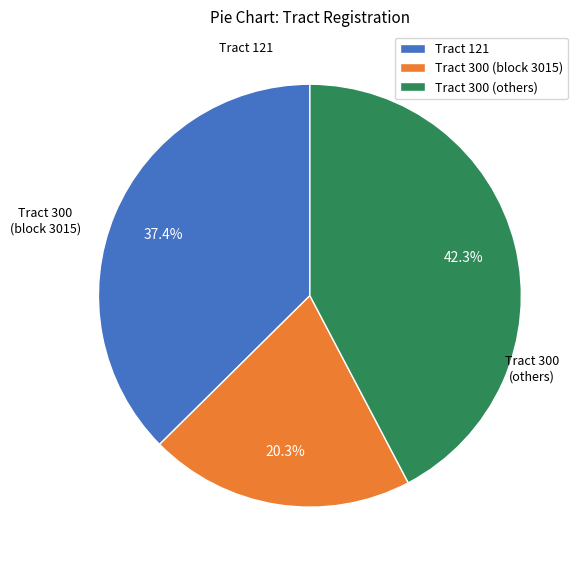

Rank the categories by value from lowest to highest.

Tract 300 (block 3015), Tract 121, Tract 300 (others)